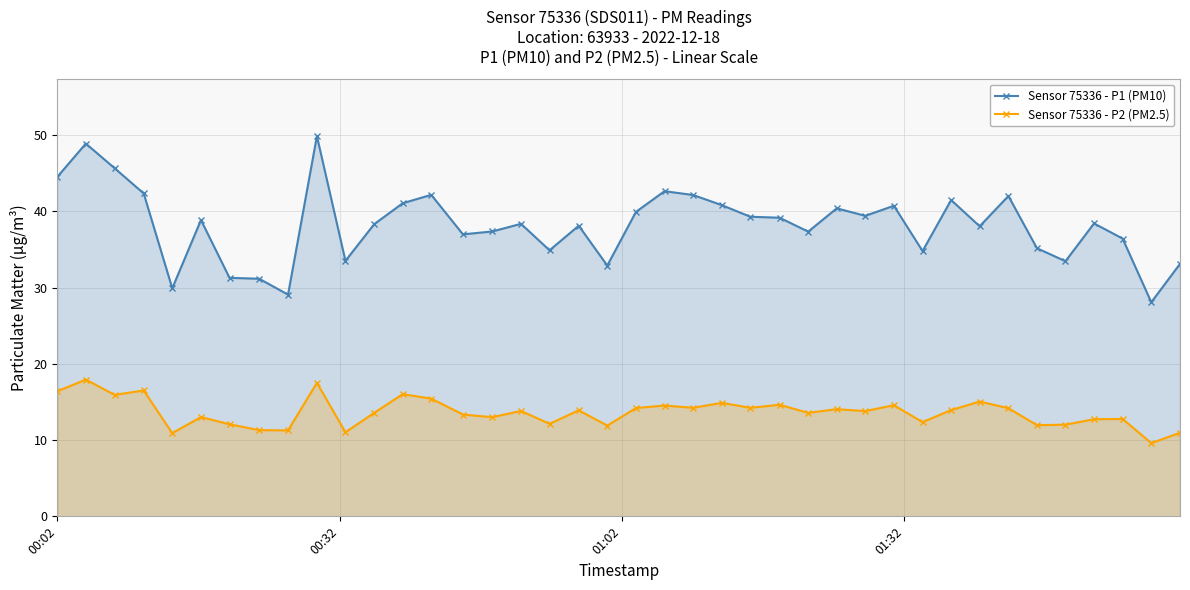

What is the minimum value shown in the chart?

9.6